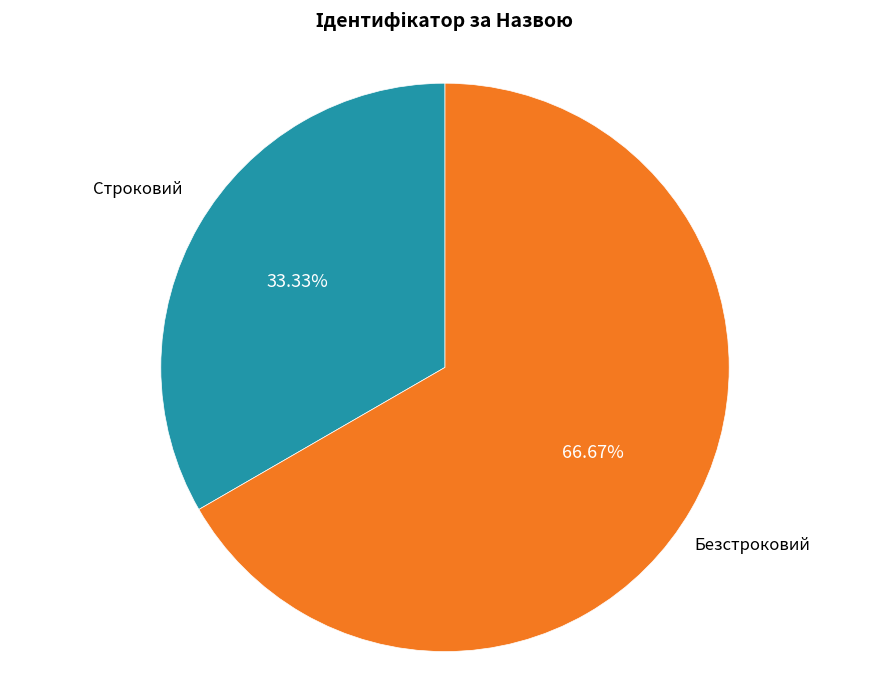

Is there a majority slice in this chart?

Yes